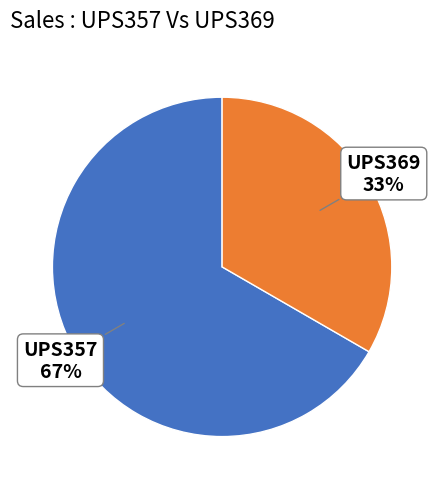

How many slices are in this pie chart?

2